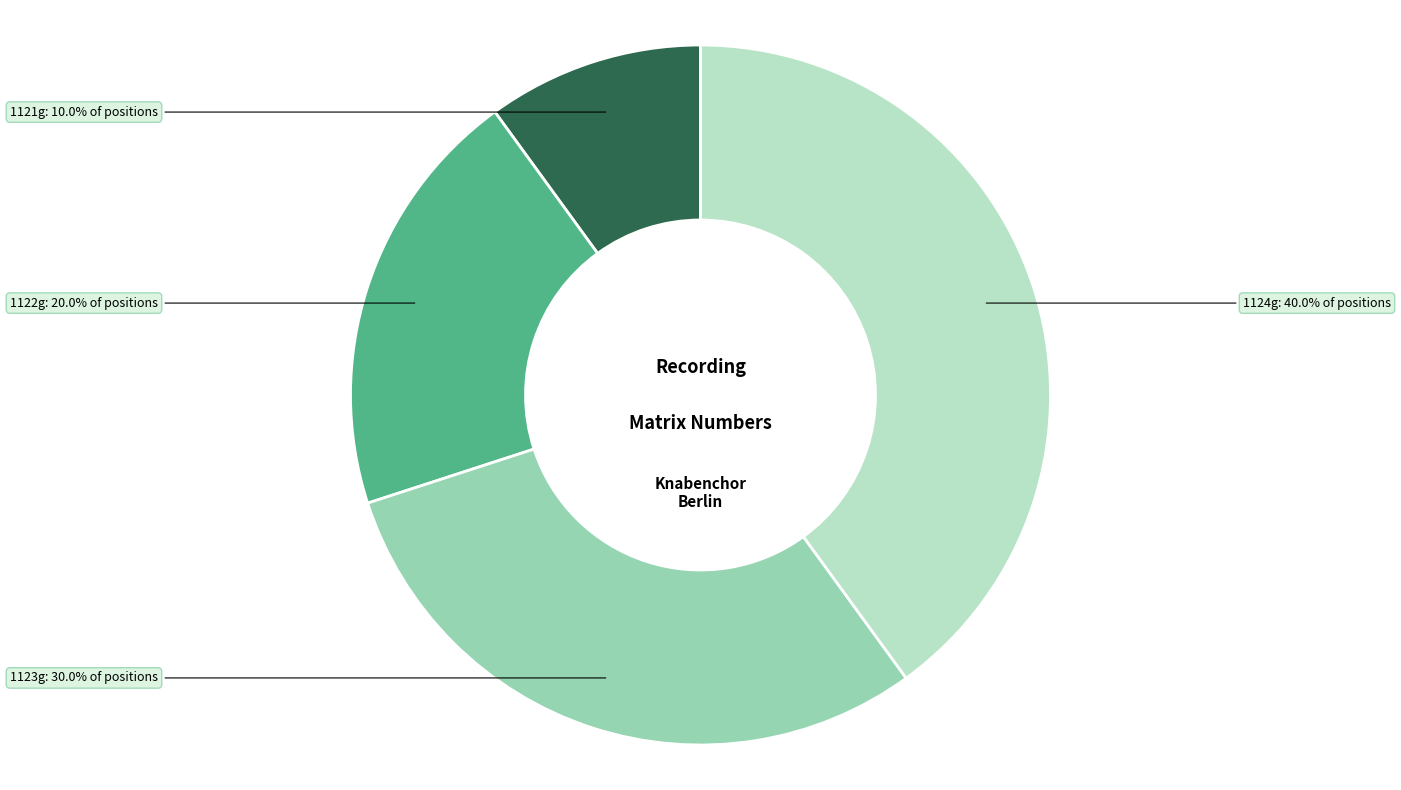

To the nearest percent, what portion does 1123g represent?

30%